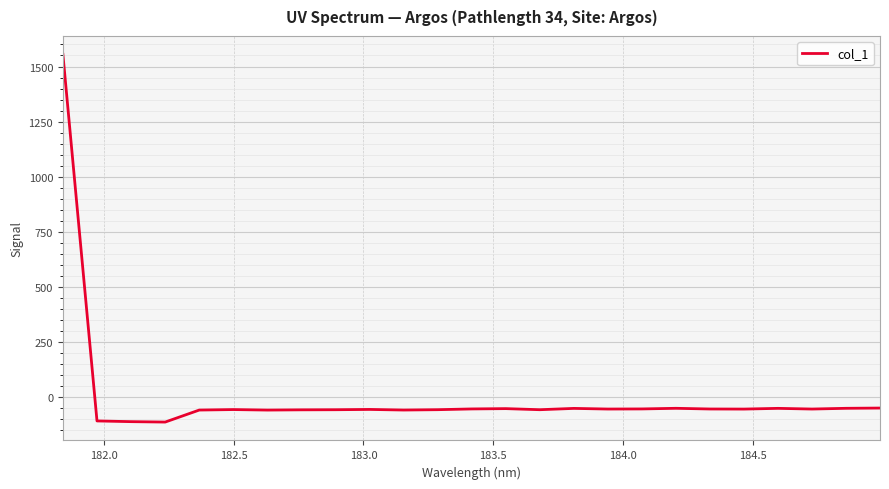

What is the minimum value shown in the chart?

-111.9